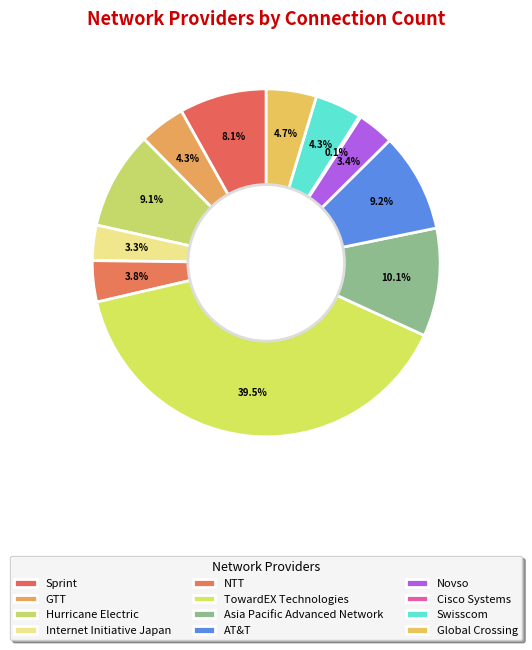

To the nearest percent, what is the combined percentage of GTT and AT&T?

14%